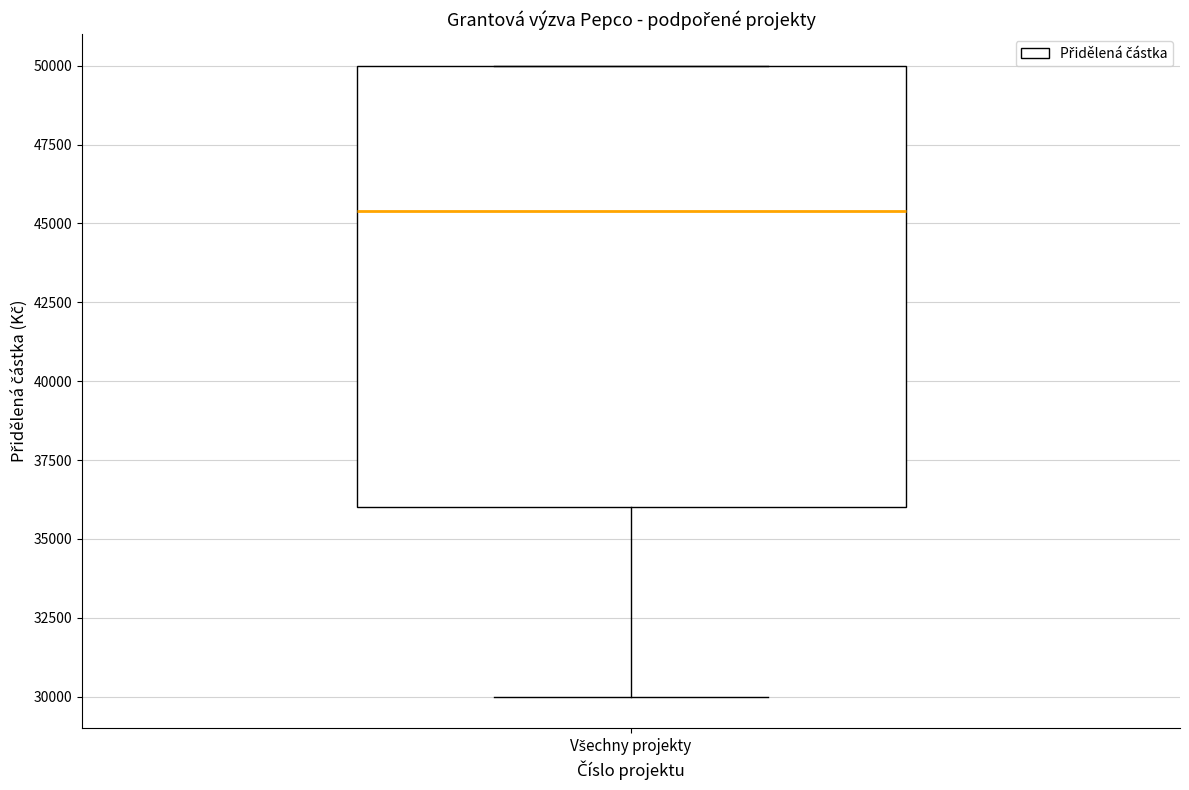

Transcribe this box plot: give where the median line is, the range the box spans, and where the two whiskers end, as read against the y-axis. The values are not printed on the chart, so give them approximately, as read against the axis.

median 45500, box 36000 to 50000, whiskers 30000 to 50000